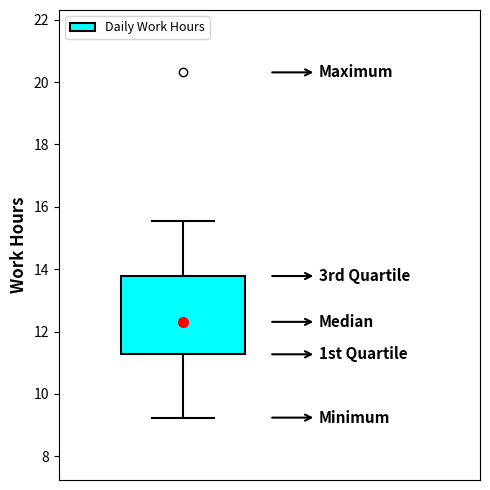

Where is the upper edge of the box on the y-axis? The values are not printed on the chart, so give them approximately, as read against the axis.

13.8